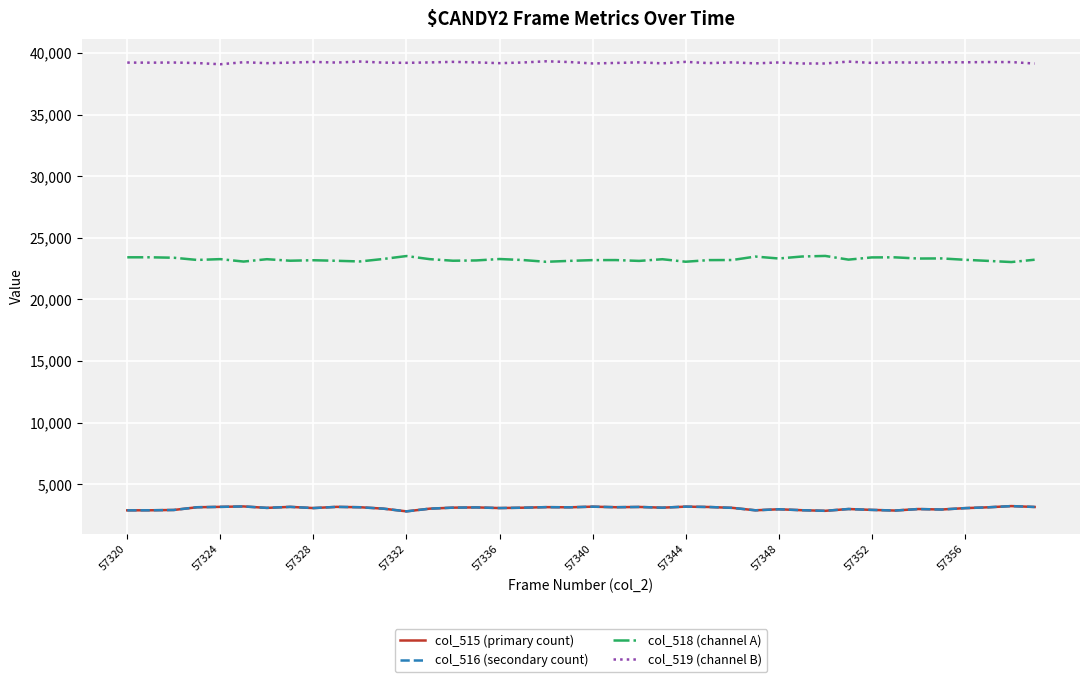

What is the smallest value displayed?

2812